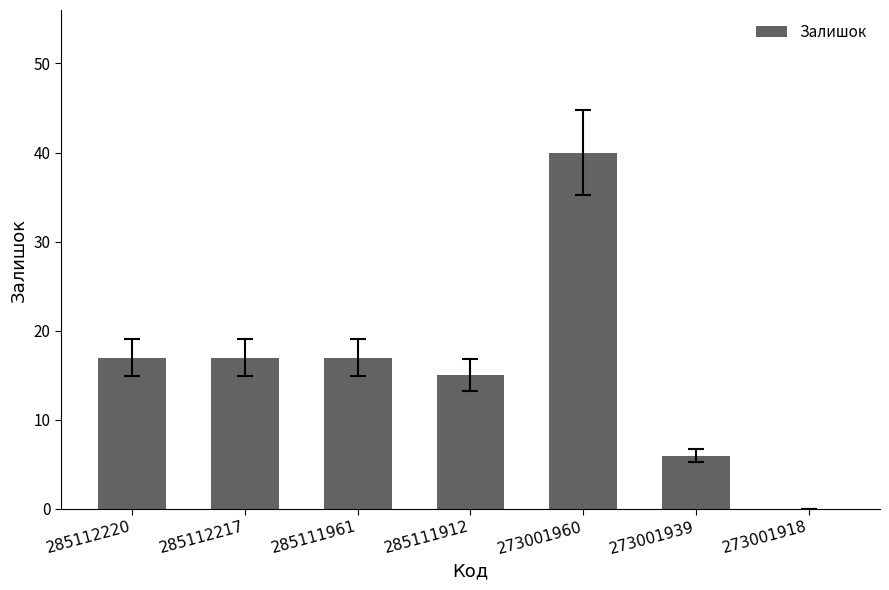

Reading right to left, list all the values displayed in this chart.

273001918=0	273001939=6	273001960=40	285111912=15	285111961=17	285112217=17	285112220=17